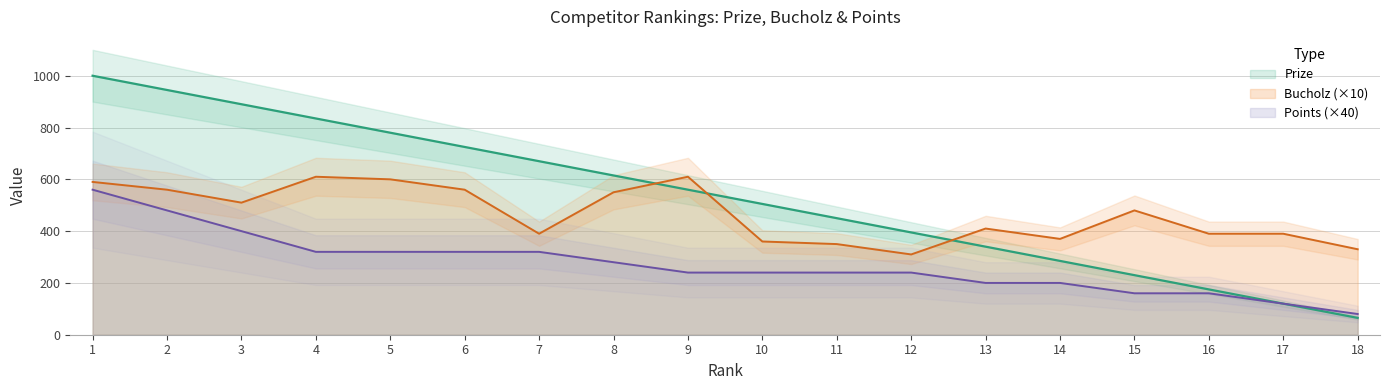

What is the difference between the Points values at 16 and 6?

160